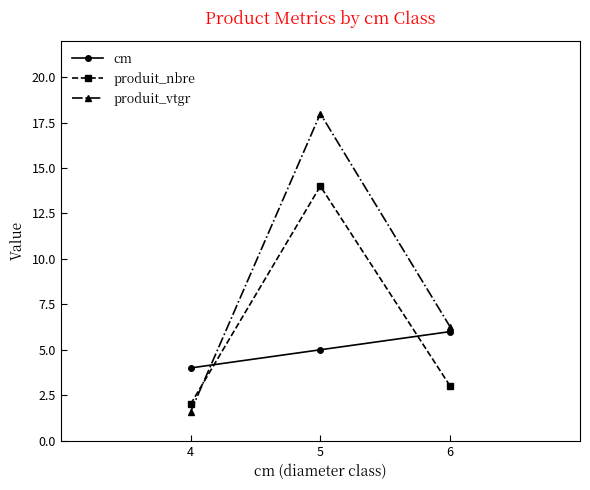

The value of produit_vtgr at 5 is 28.6. True or false?

False